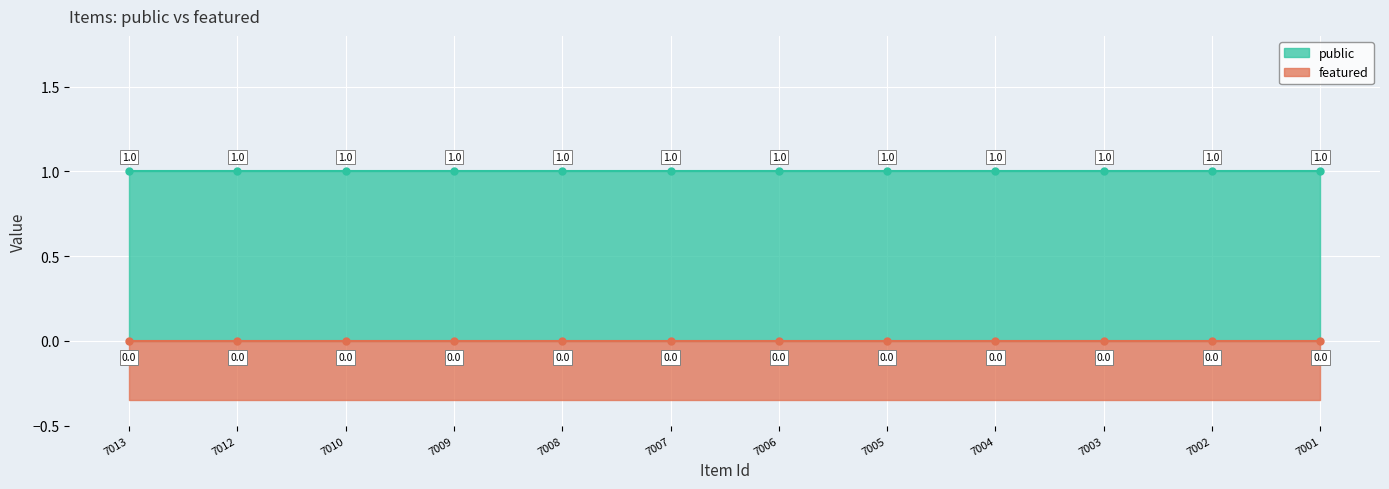

Between 7012 and 7009, which series saw the biggest shift?

public line